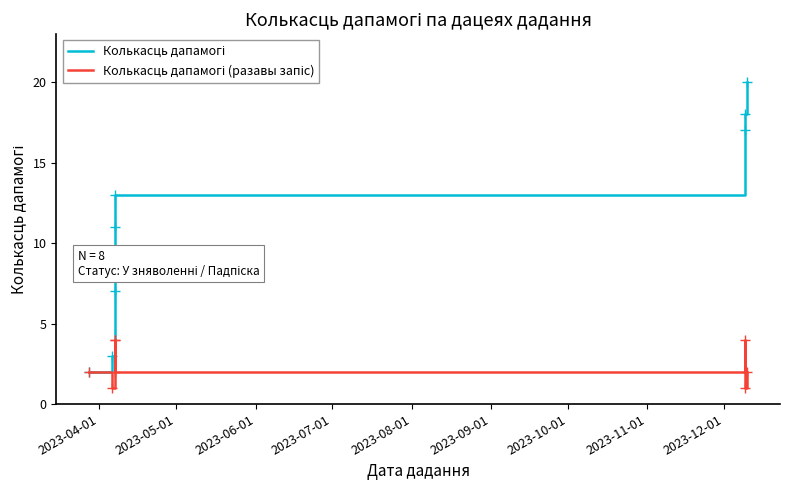

Count the number of categories in the chart.

8